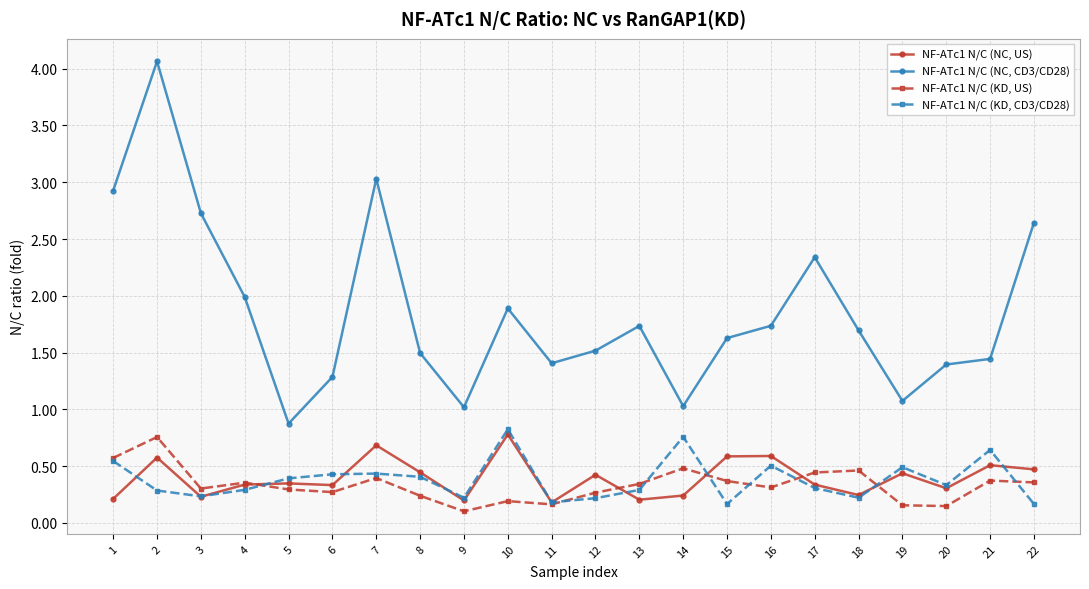

What is the total value across all series at 4?

3.0